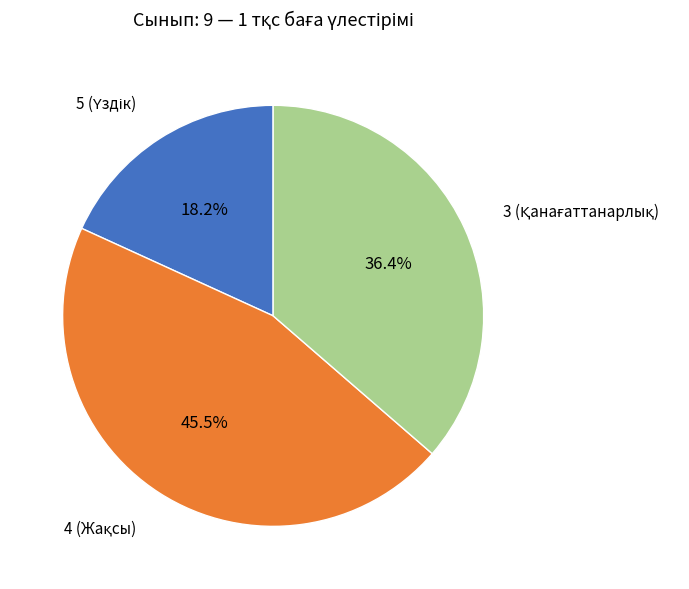

Count the number of slices in the pie.

3